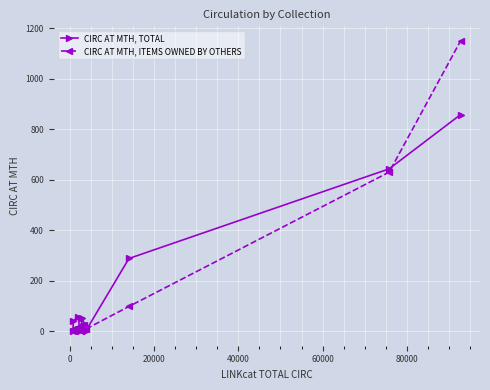

What is the greatest value displayed?

1150